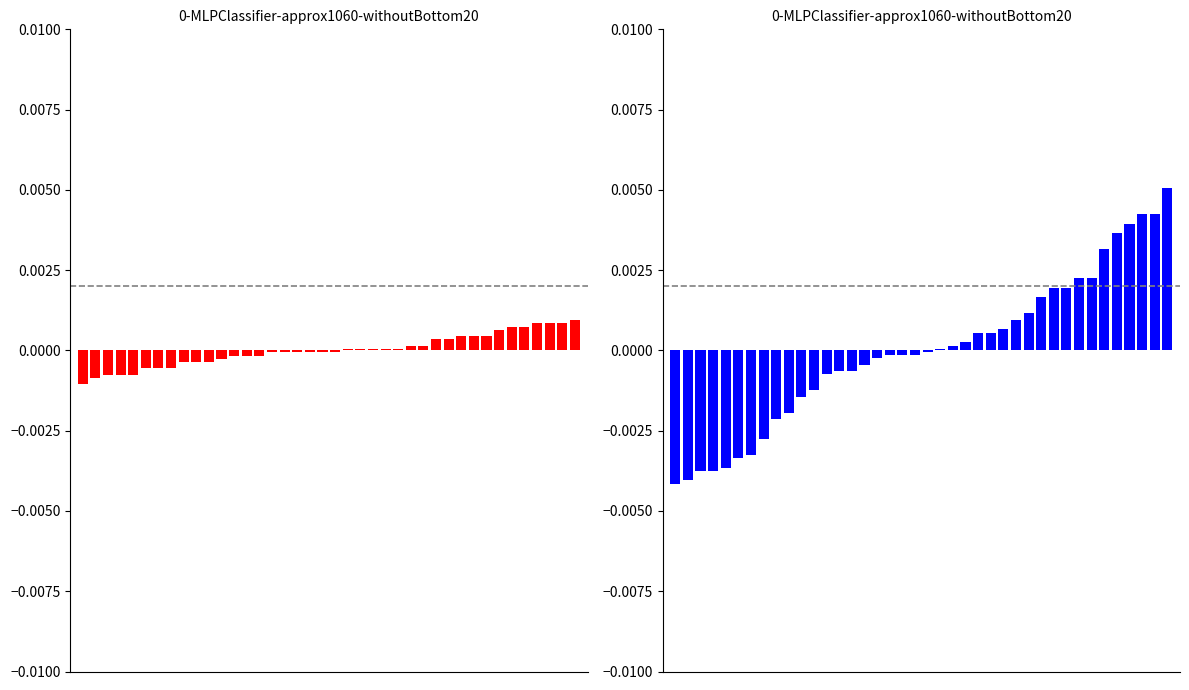

The value of temperature at 32 is 0.0. True or false?

True